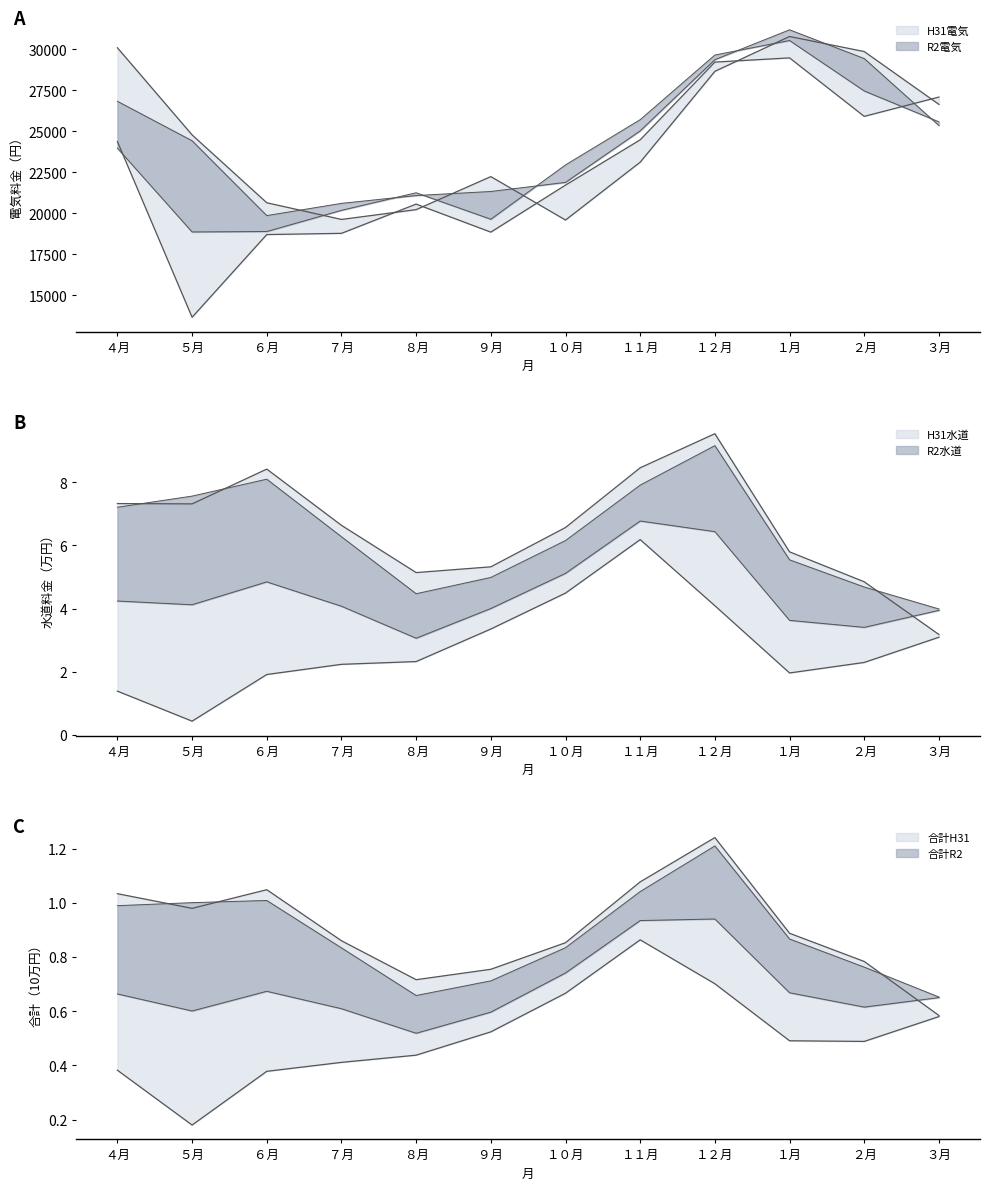

What is the sum of the H31電気 values at １月 and ９月?

53026.0